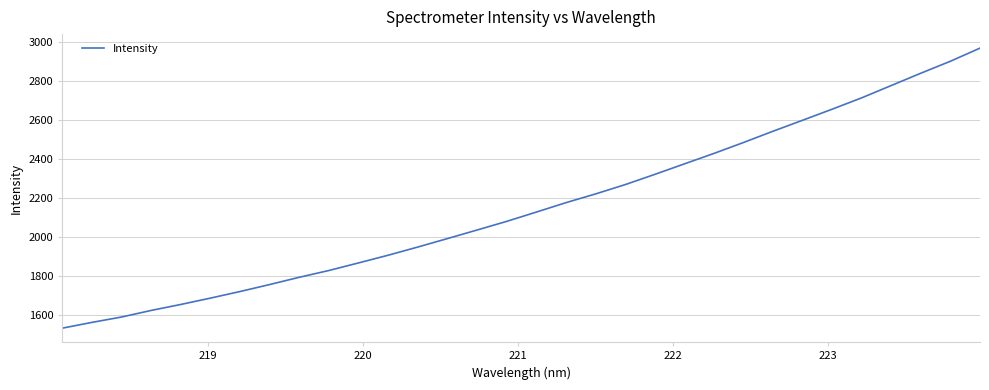

What is the minimum value shown in the chart?

1530.0